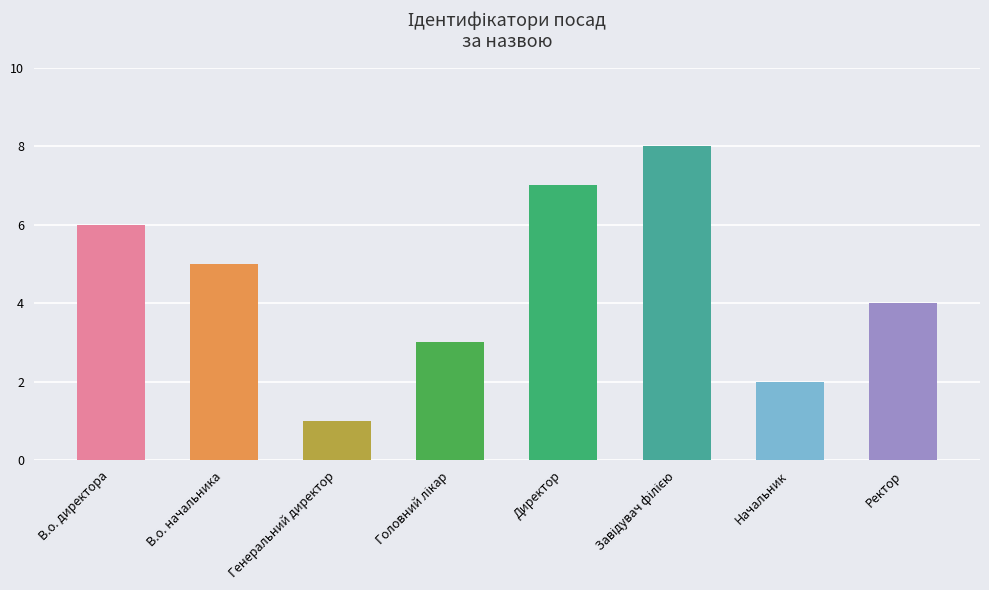

The chart shows a value of 6 at В.о. директора. True or false?

True